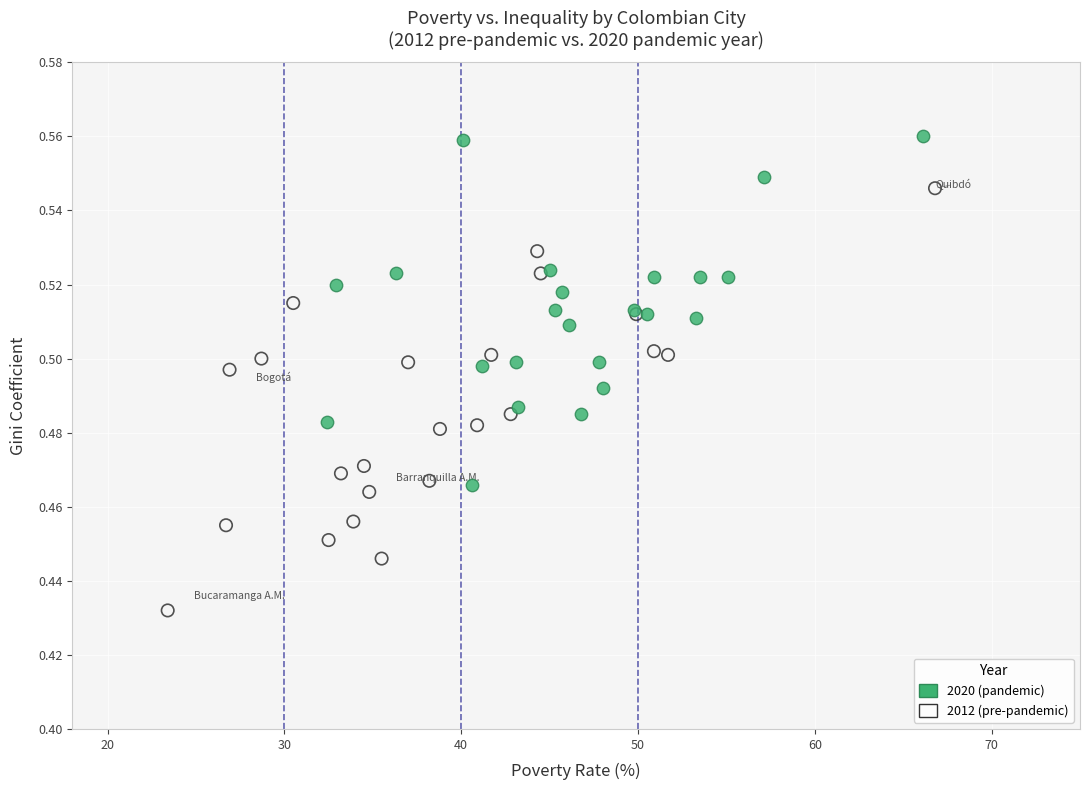

Which series has the widest spread of Y values?

2012 (pre-pandemic)